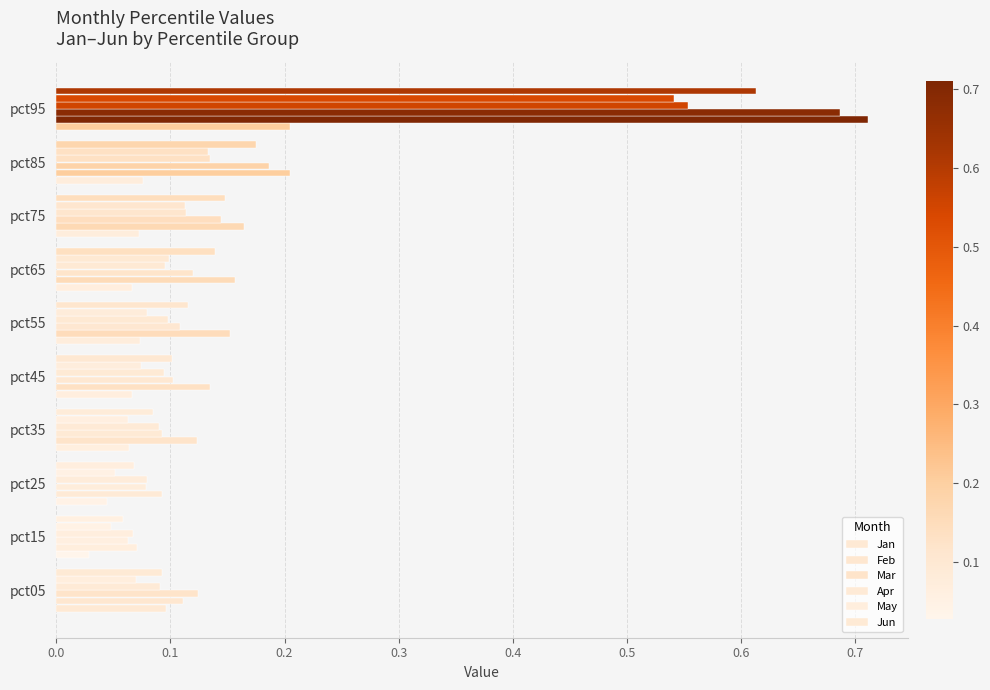

At which category does the chart reach its peak across all series?

pct95